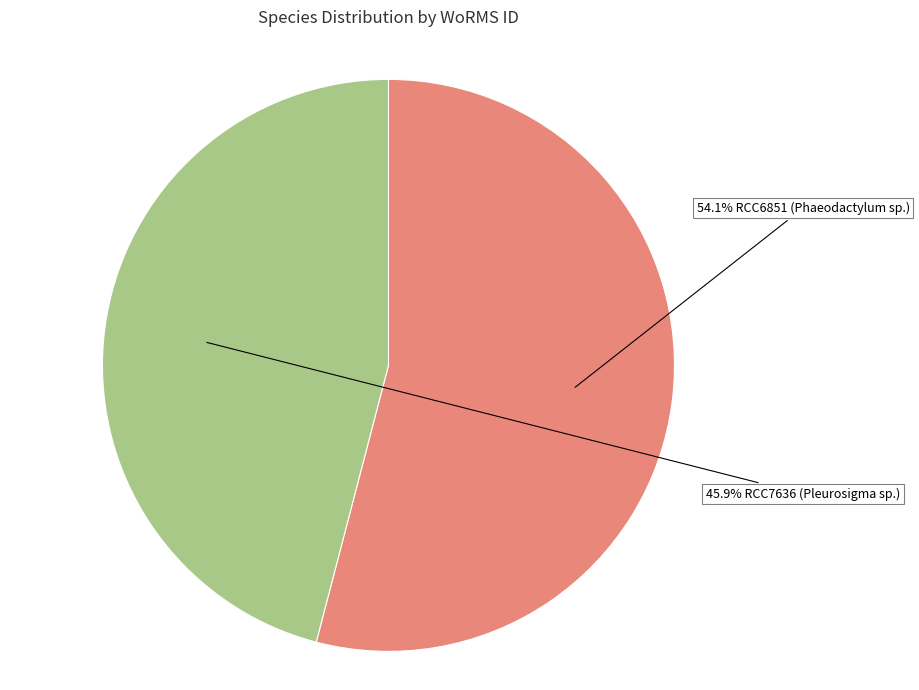

Is there any slice that represents more than half of the pie?

Yes